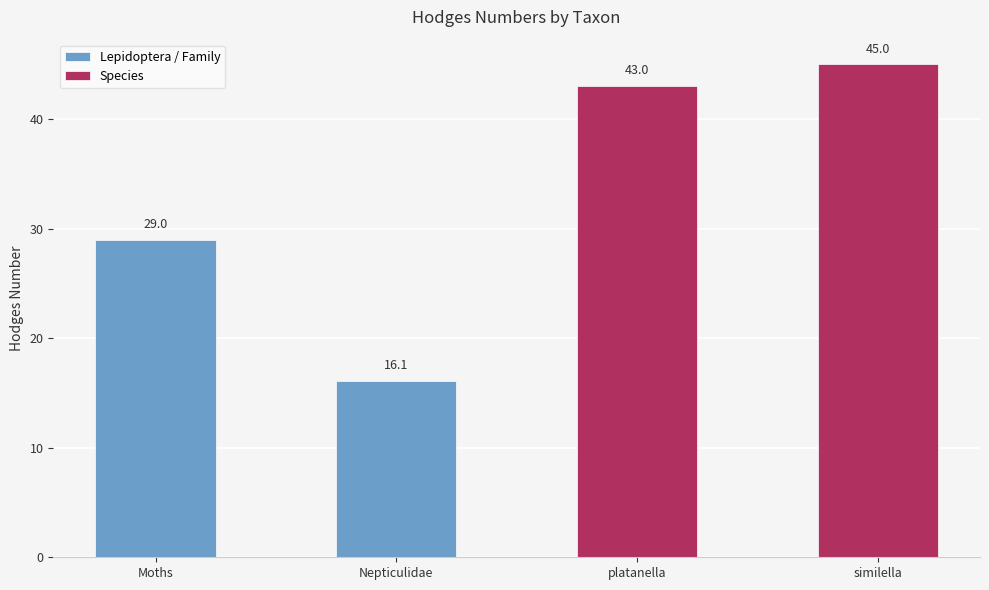

Which has a higher value, Nepticulidae or Moths?

Moths